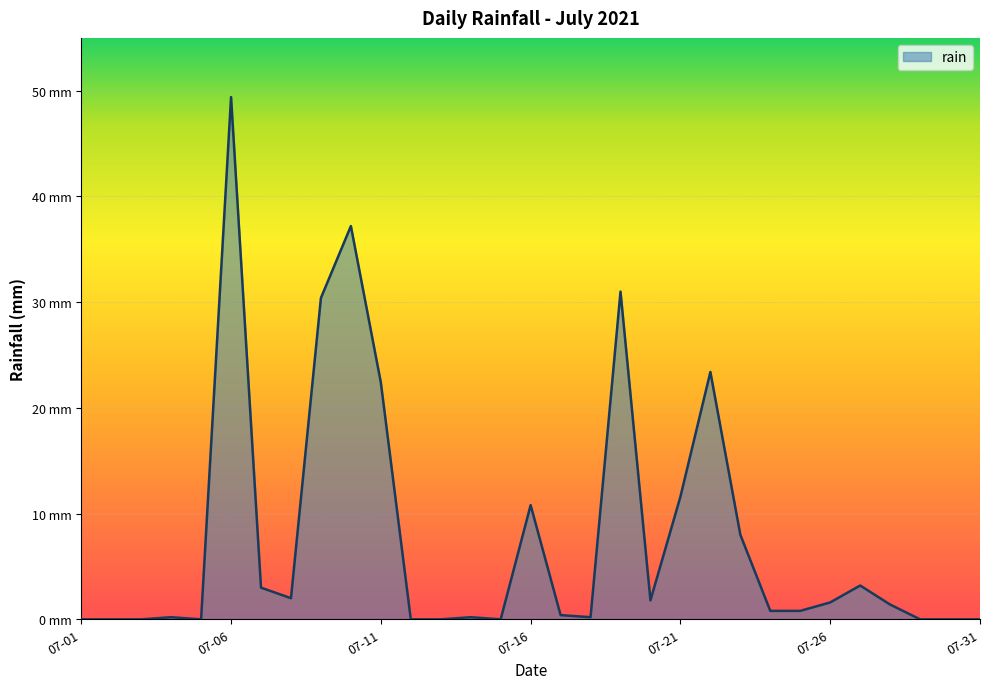

Does the chart have visible grid lines?

Yes